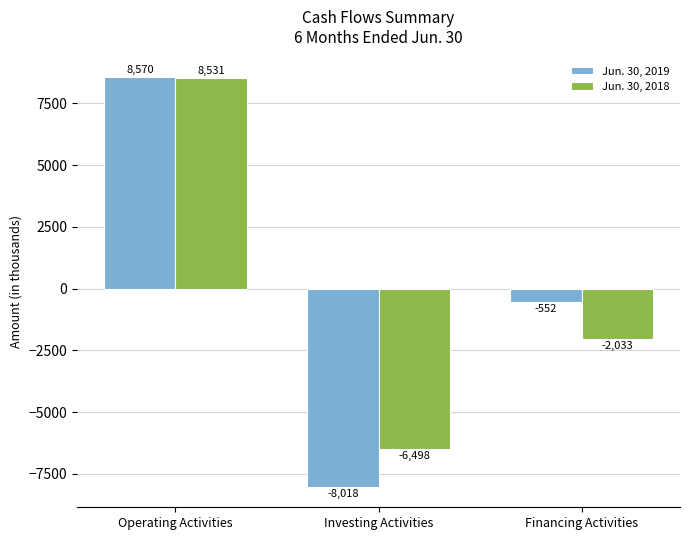

Reading left to right, what are all the values shown in this chart?

Jun. 30, 2019: 8570	-8018	-552
Jun. 30, 2018: 8531	-6498	-2033